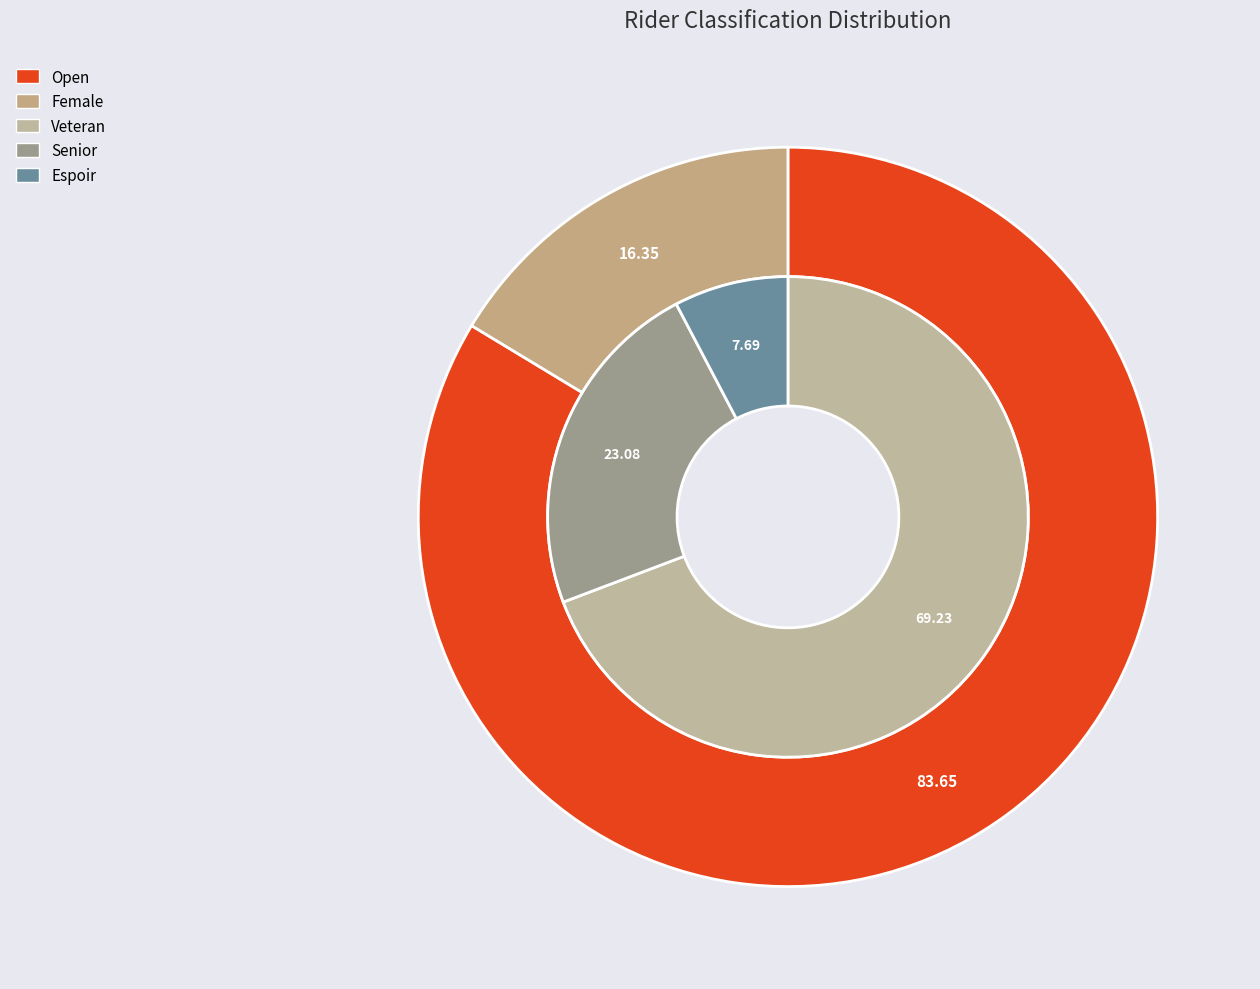

Do Open and Female together represent more than half of the pie?

Yes